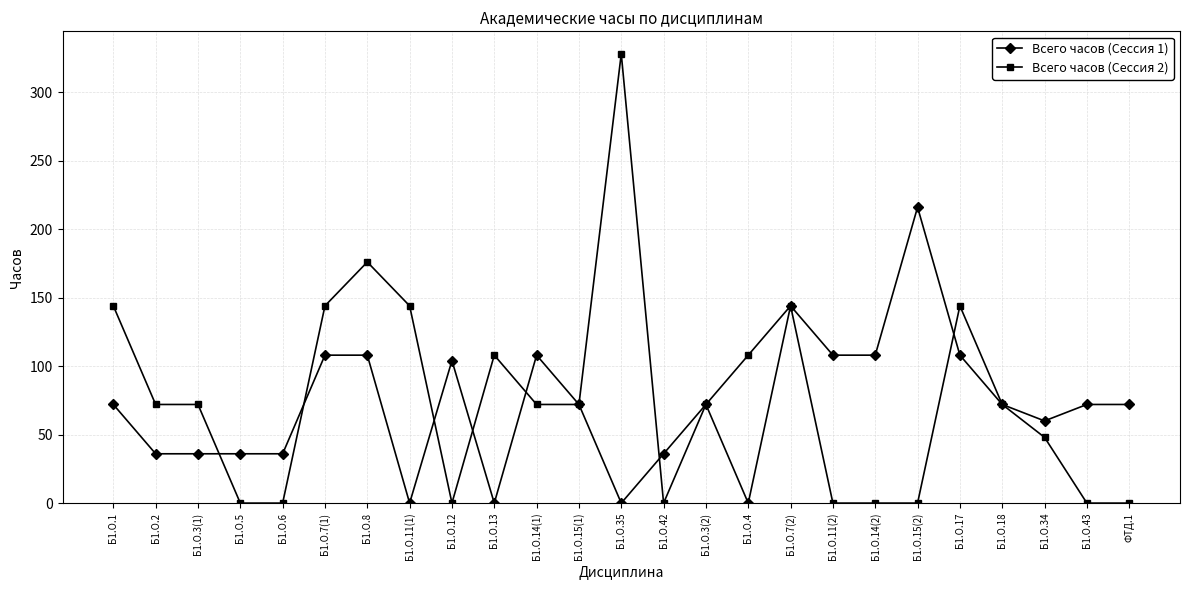

Is it true that Всего часов (Сессия 1) equals 282 at Б1.О.15(2)?

False